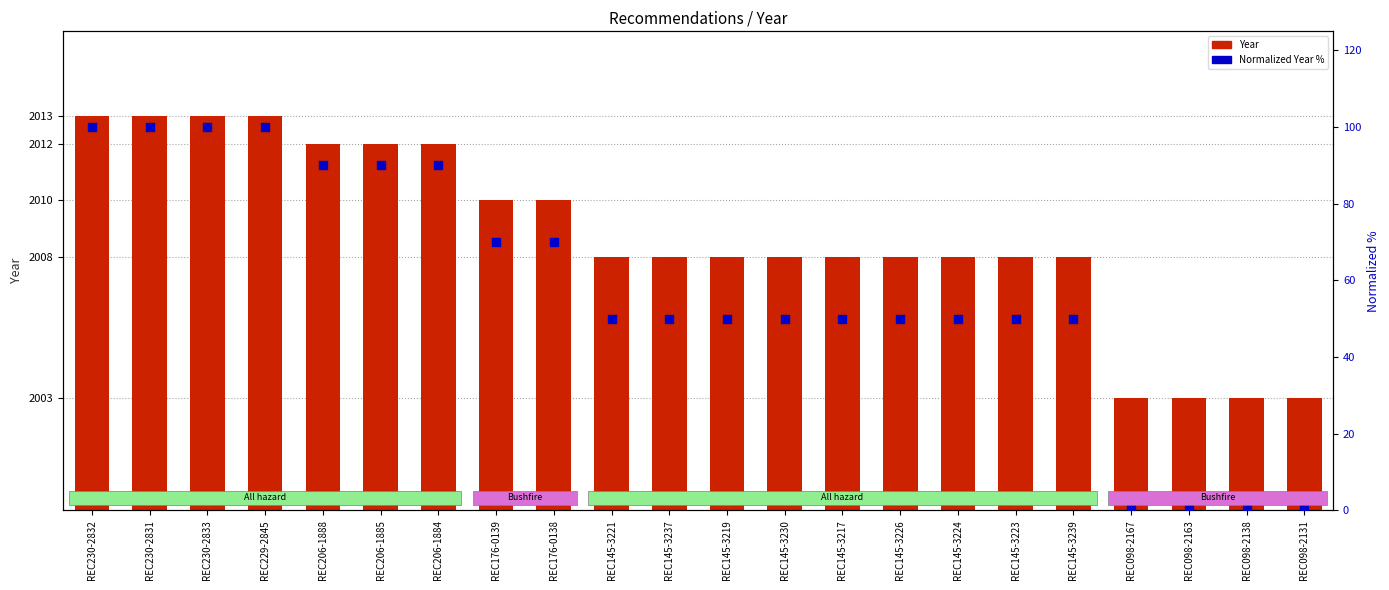

What is the total value across all series at REC145-3221?

2058